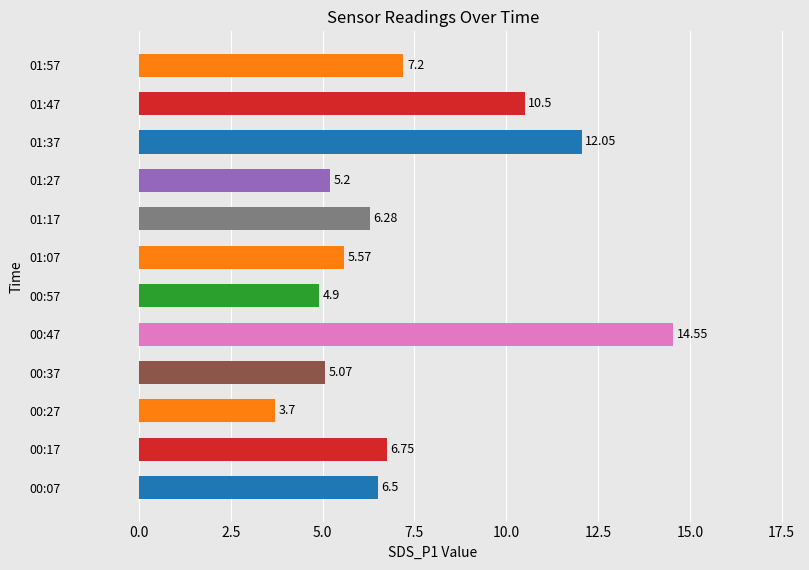

What is the smallest value displayed?

3.7